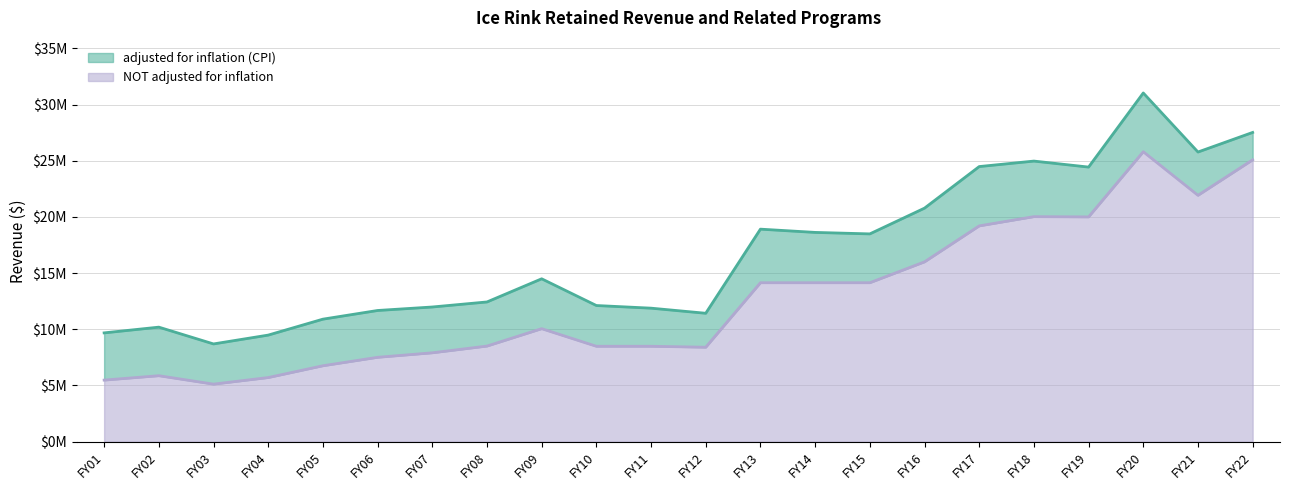

Reading left to right, extract all data points from this chart.

adjusted for inflation (CPI): 9679116	10189280	8695459	9481464	10899581	11671749	11982431	12430785	14491413	12113927	11878292	11423826	18909489	18619774	18487492	20778834	24479187	24967741	24433532	31028853	25773792	27516758
NOT adjusted for inflation: 5476689	5867443	5117543	5703218	6753218	7504826	7904826	8504826	10053508	8486831	8486831	8401831	14141673	14141673	14141673	16000000	19200000	20022185	20000000	25800000	21921042	25080000